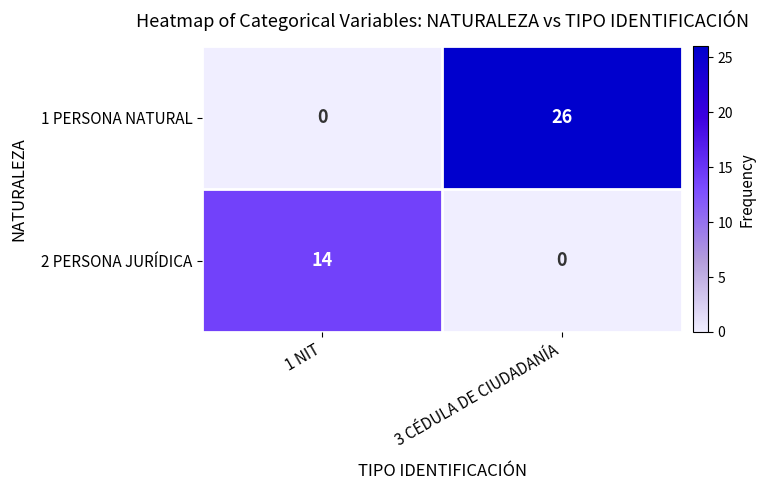

At how many categories does at least one series exceed 12?

2